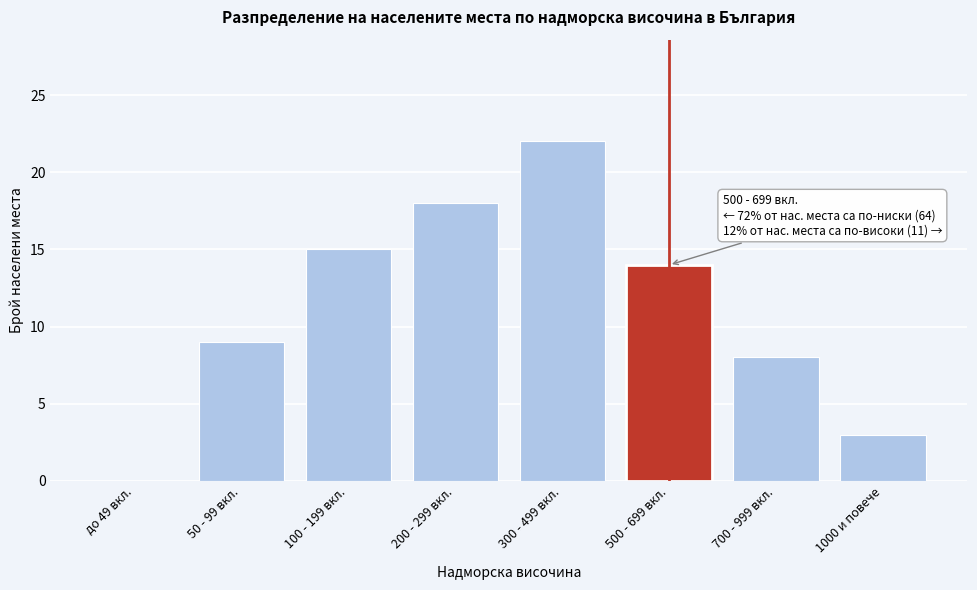

Reading right to left, extract all data points from this chart.

1000 и повече=3	700 - 999 вкл.=8	500 - 699 вкл.=14	300 - 499 вкл.=22	200 - 299 вкл.=18	100 - 199 вкл.=15	50 - 99 вкл.=9	до 49 вкл.=0